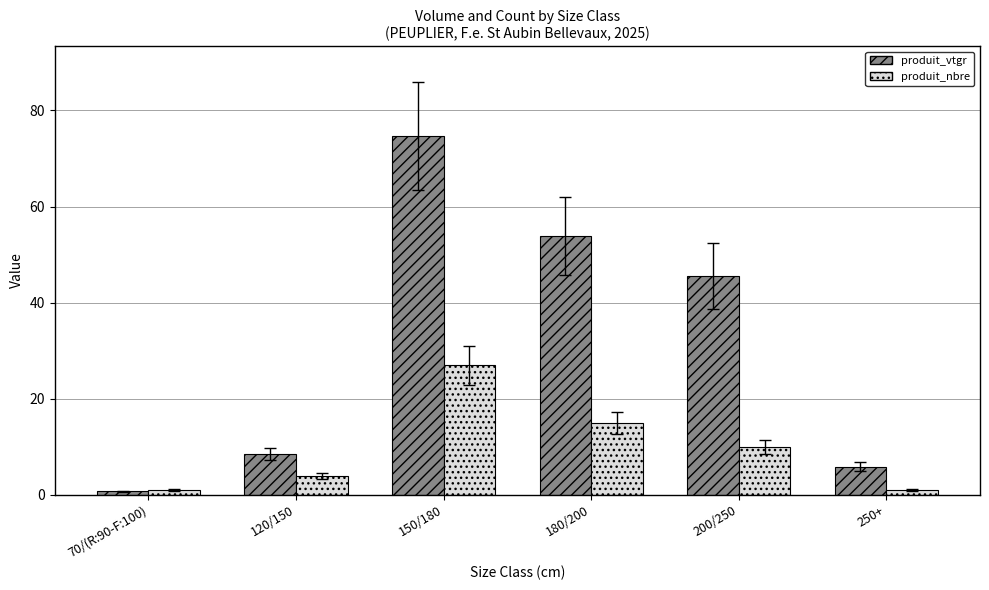

What is the label of the 5th bar from the left?

200/250